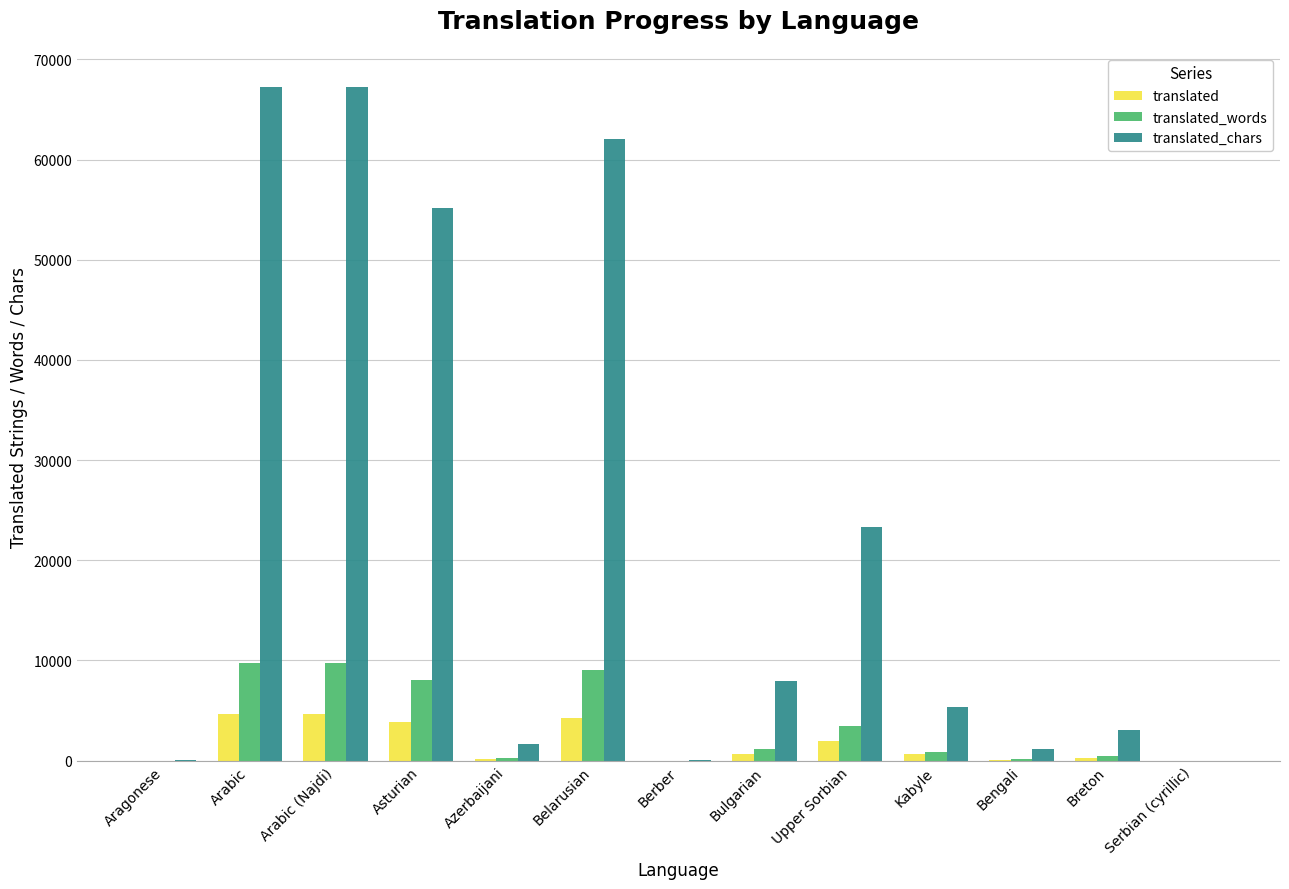

Is the value of translated_words at Asturian greater than the value of translated at Azerbaijani?

Yes